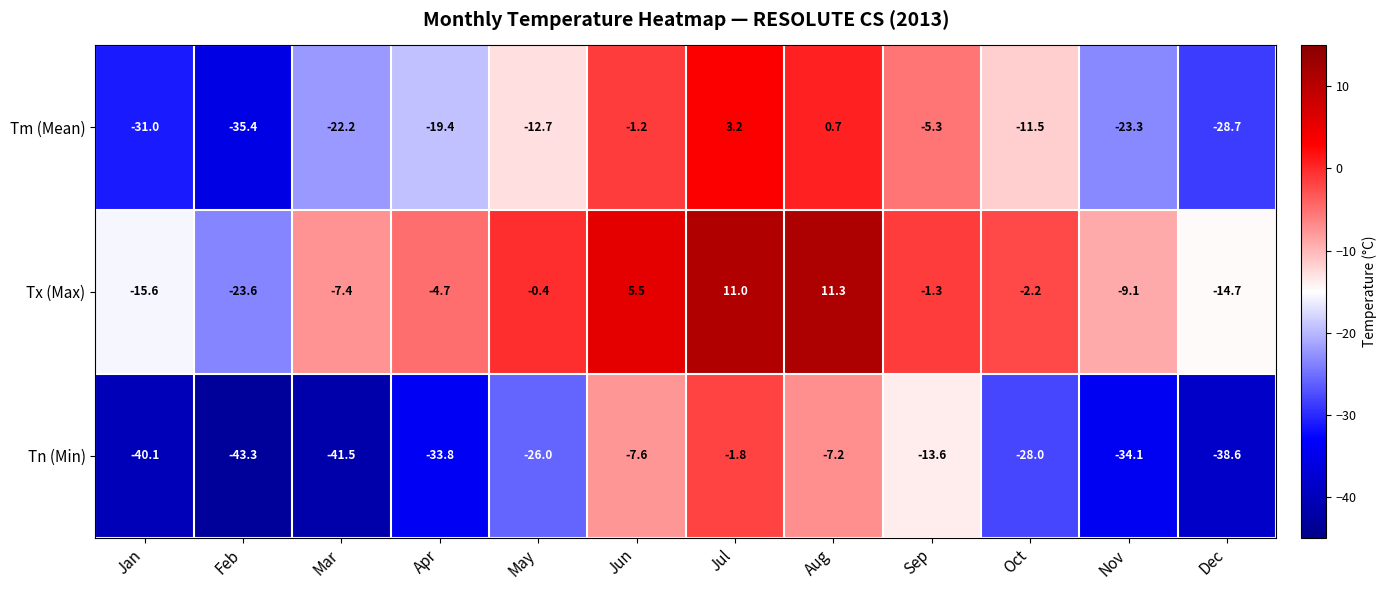

Where does the Tm (Mean) series first go above -12?

Jun